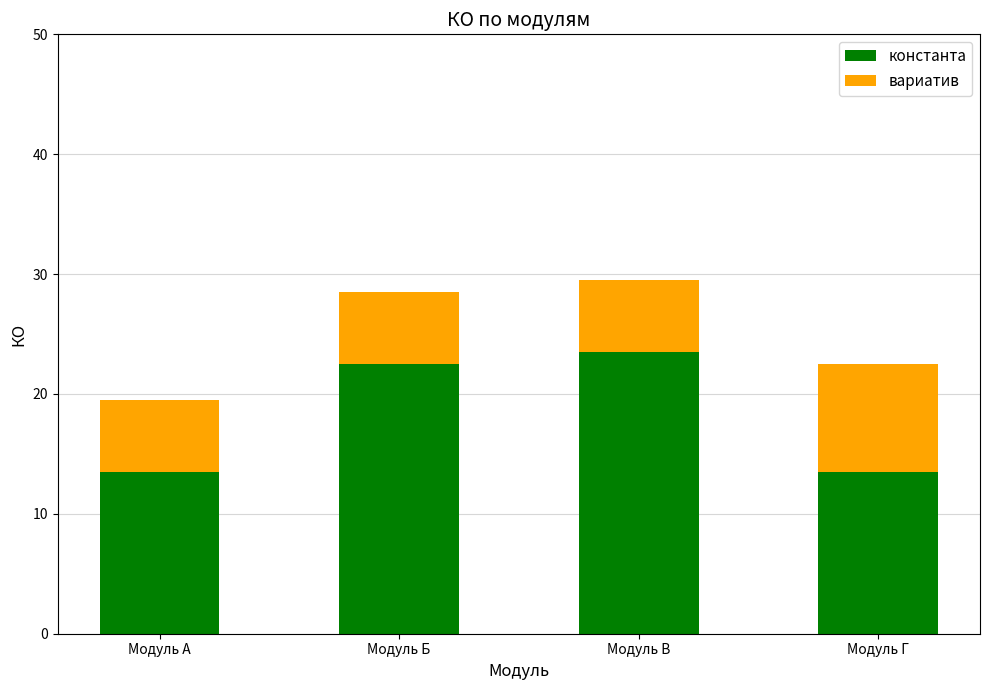

What are all the series names shown in the legend?

константа, вариатив